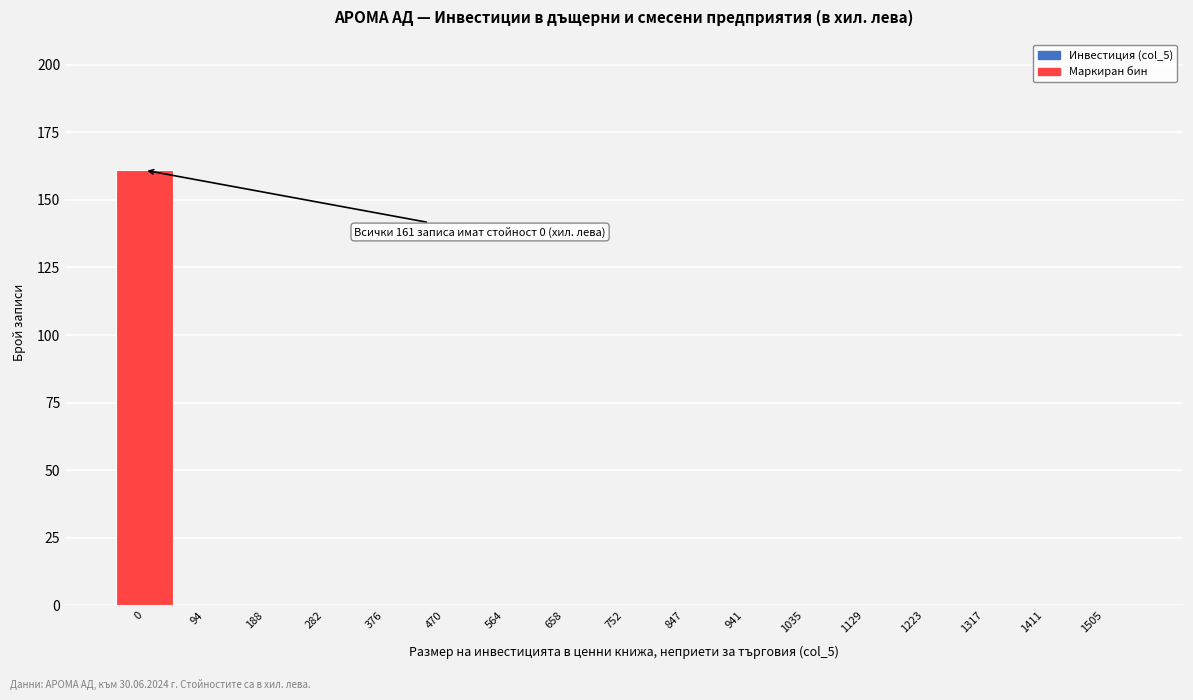

Reading left to right, extract all data points from this chart.

0=161	94=0	188=0	282=0	376=0	470=0	564=0	658=0	752=0	847=0	941=0	1035=0	1129=0	1223=0	1317=0	1411=0	1505=0